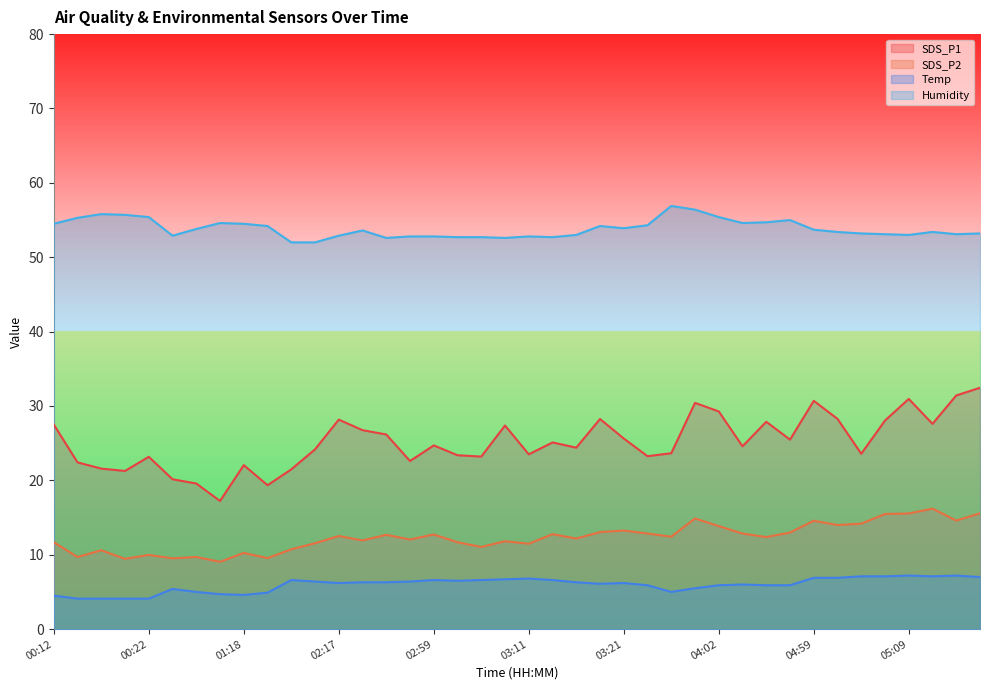

Reading right to left, what are all the values shown in this chart?

SDS_P1: 05:16=32.5	05:14=31.4	05:12=27.6	05:09=30.9	05:07=28.1	05:04=23.6	05:01=28.3	04:59=30.7	04:09=25.5	04:07=27.9	04:04=24.6	04:02=29.3	03:59=30.4	03:57=23.6	03:24=23.2	03:21=25.6	03:19=28.2	03:16=24.4	03:14=25.1	03:11=23.5	03:09=27.4	03:06=23.2	03:04=23.4	02:59=24.7	02:24=22.6	02:22=26.2	02:19=26.8	02:17=28.2	02:15=24.2	02:12=21.5	01:23=19.4	01:18=22.1	01:15=17.2	01:13=19.6	01:10=20.1	00:22=23.2	00:20=21.3	00:17=21.6	00:15=22.4	00:12=27.5
SDS_P2: 05:16=15.6	05:14=14.6	05:12=16.2	05:09=15.6	05:07=15.5	05:04=14.2	05:01=14.0	04:59=14.6	04:09=13.0	04:07=12.4	04:04=12.8	04:02=13.8	03:59=14.9	03:57=12.4	03:24=12.8	03:21=13.2	03:19=13.1	03:16=12.2	03:14=12.8	03:11=11.5	03:09=11.8	03:06=11.1	03:04=11.7	02:59=12.7	02:24=12.1	02:22=12.7	02:19=11.9	02:17=12.5	02:15=11.6	02:12=10.7	01:23=9.6	01:18=10.2	01:15=9.1	01:13=9.7	01:10=9.5	00:22=10.0	00:20=9.4	00:17=10.6	00:15=9.7	00:12=11.7
Temp: 05:16=7.0	05:14=7.2	05:12=7.1	05:09=7.2	05:07=7.1	05:04=7.1	05:01=6.9	04:59=6.9	04:09=5.9	04:07=5.9	04:04=6.0	04:02=5.9	03:59=5.5	03:57=5.0	03:24=5.9	03:21=6.2	03:19=6.1	03:16=6.3	03:14=6.6	03:11=6.8	03:09=6.7	03:06=6.6	03:04=6.5	02:59=6.6	02:24=6.4	02:22=6.3	02:19=6.3	02:17=6.2	02:15=6.4	02:12=6.6	01:23=4.9	01:18=4.6	01:15=4.7	01:13=5.0	01:10=5.4	00:22=4.1	00:20=4.1	00:17=4.1	00:15=4.1	00:12=4.5
Humidity: 05:16=53.2	05:14=53.1	05:12=53.4	05:09=53.0	05:07=53.1	05:04=53.2	05:01=53.4	04:59=53.7	04:09=55.0	04:07=54.7	04:04=54.6	04:02=55.4	03:59=56.4	03:57=56.9	03:24=54.3	03:21=53.9	03:19=54.2	03:16=53.0	03:14=52.7	03:11=52.8	03:09=52.6	03:06=52.7	03:04=52.7	02:59=52.8	02:24=52.8	02:22=52.6	02:19=53.6	02:17=52.9	02:15=52.0	02:12=52.0	01:23=54.2	01:18=54.5	01:15=54.6	01:13=53.8	01:10=52.9	00:22=55.4	00:20=55.7	00:17=55.8	00:15=55.3	00:12=54.5